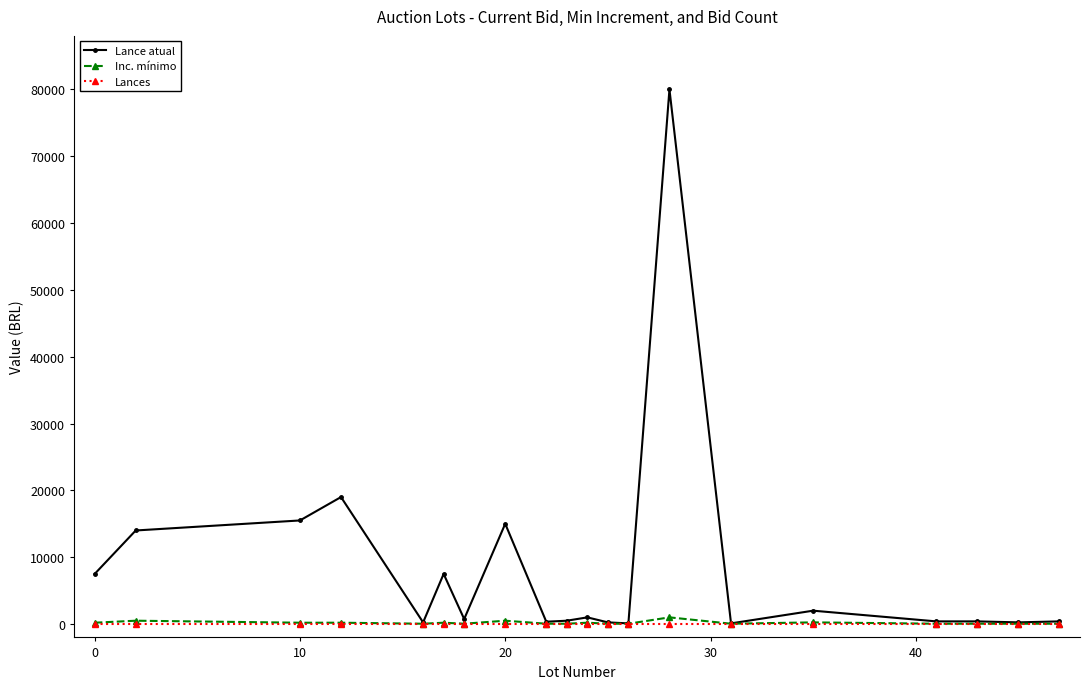

Which series has the largest range (max minus min)?

Lance atual